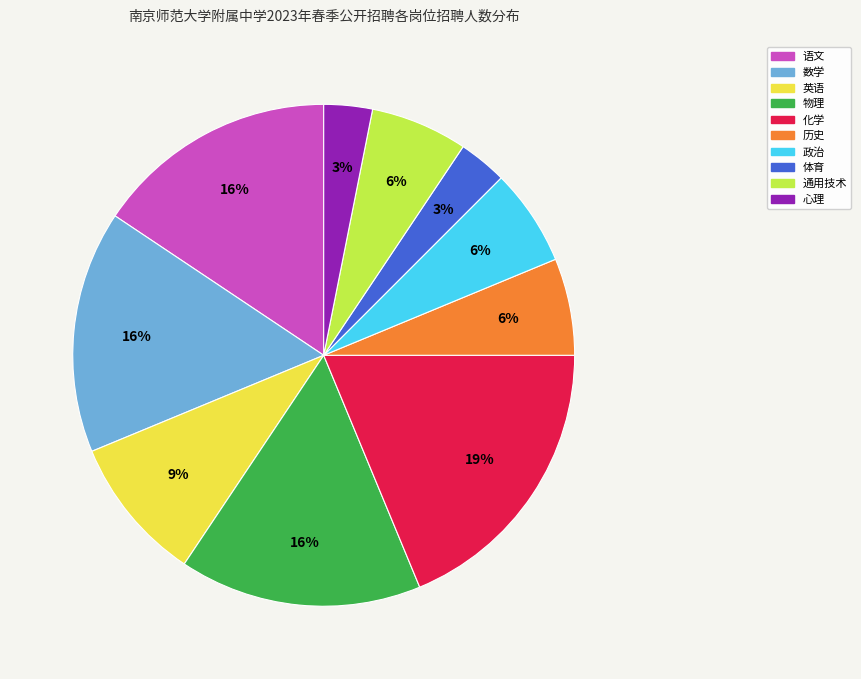

To the nearest percent, what is the difference between the largest and smallest slice percentages?

16%